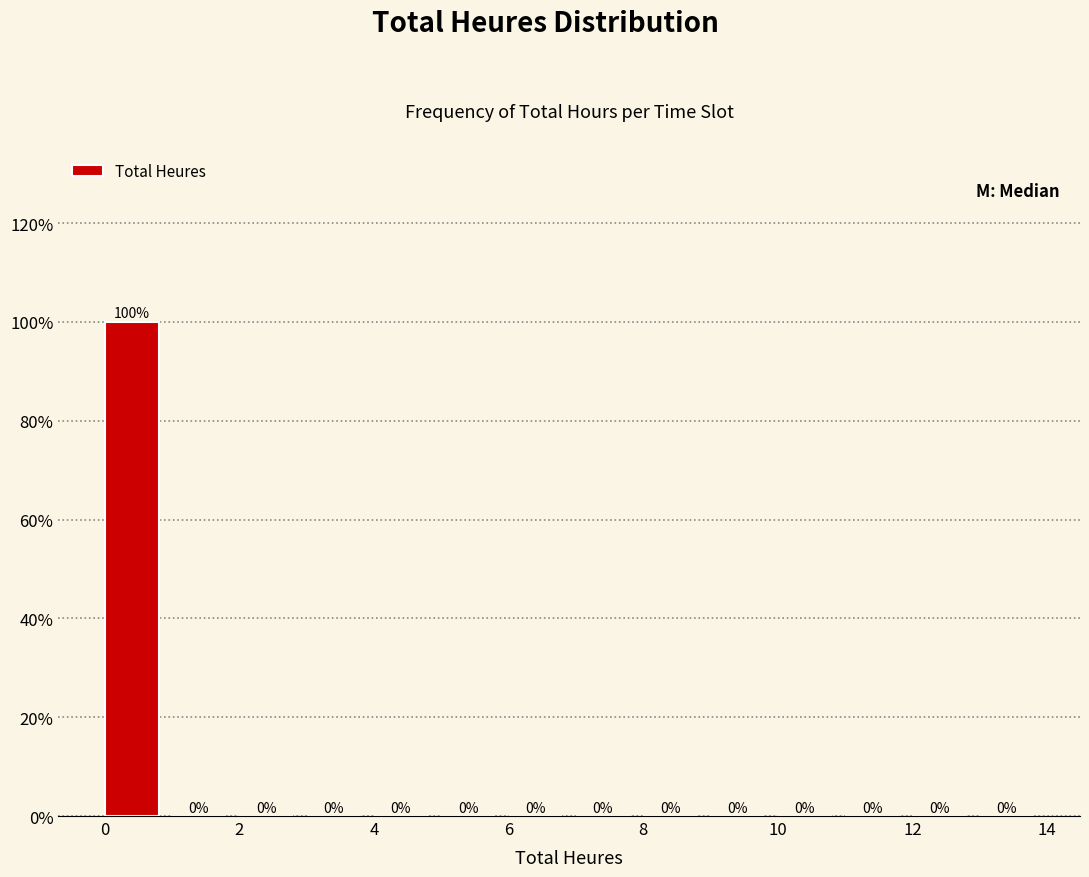

Over which range of the x-axis is the bar tallest?

0 to 1